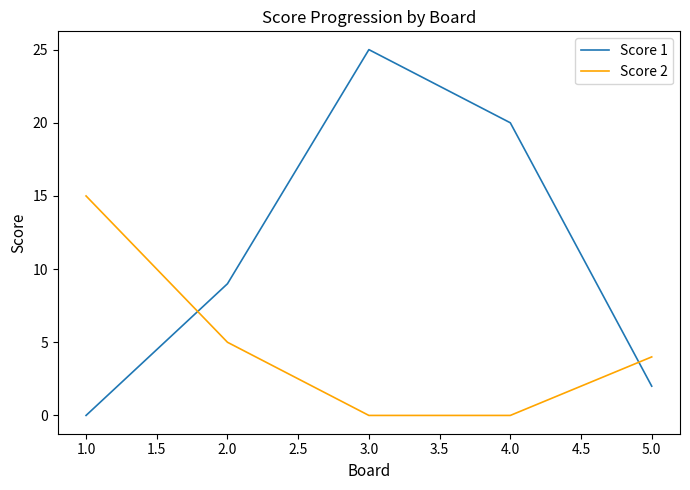

Rank the series at 1.0 from lowest to highest value.

Score 1, Score 2